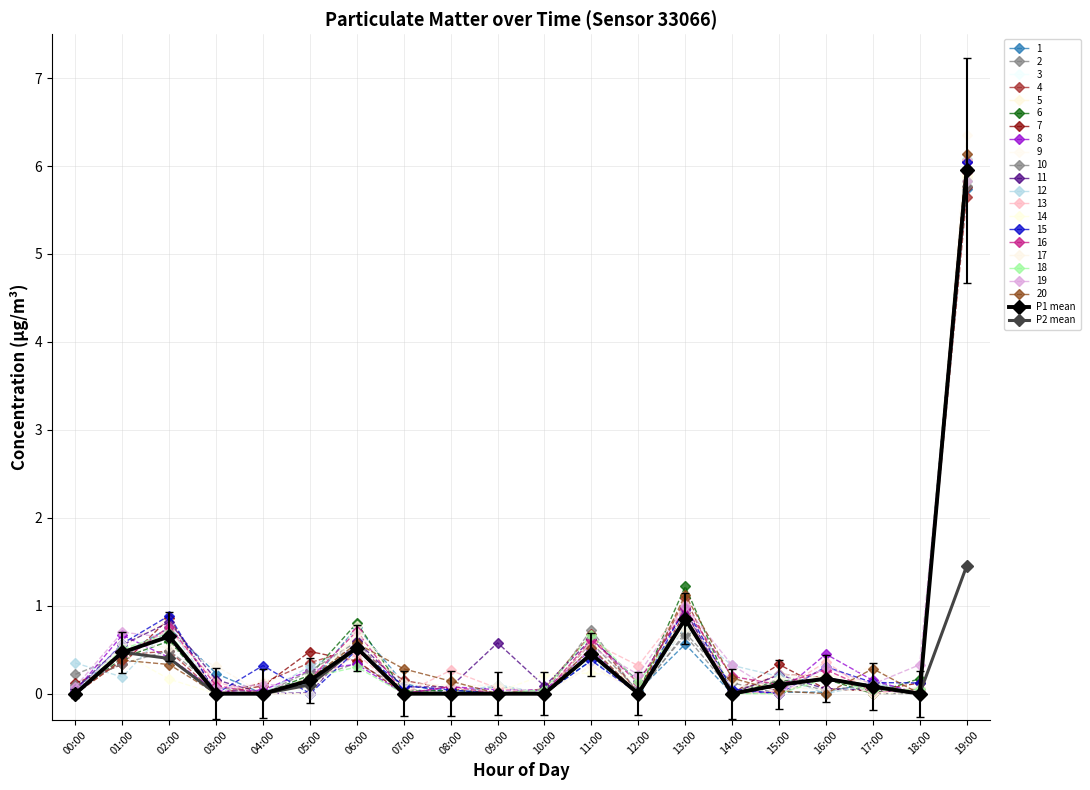

At which label is P2 mean closest to 0?

00:00